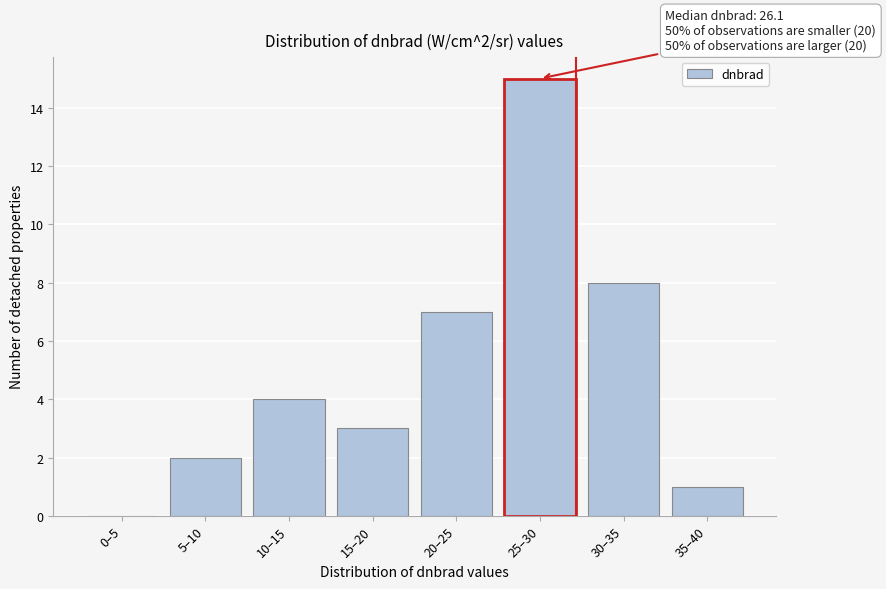

Reading left to right, extract all data points from this chart.

0–5=0	5–10=2	10–15=4	15–20=3	20–25=7	25–30=15	30–35=8	35–40=1